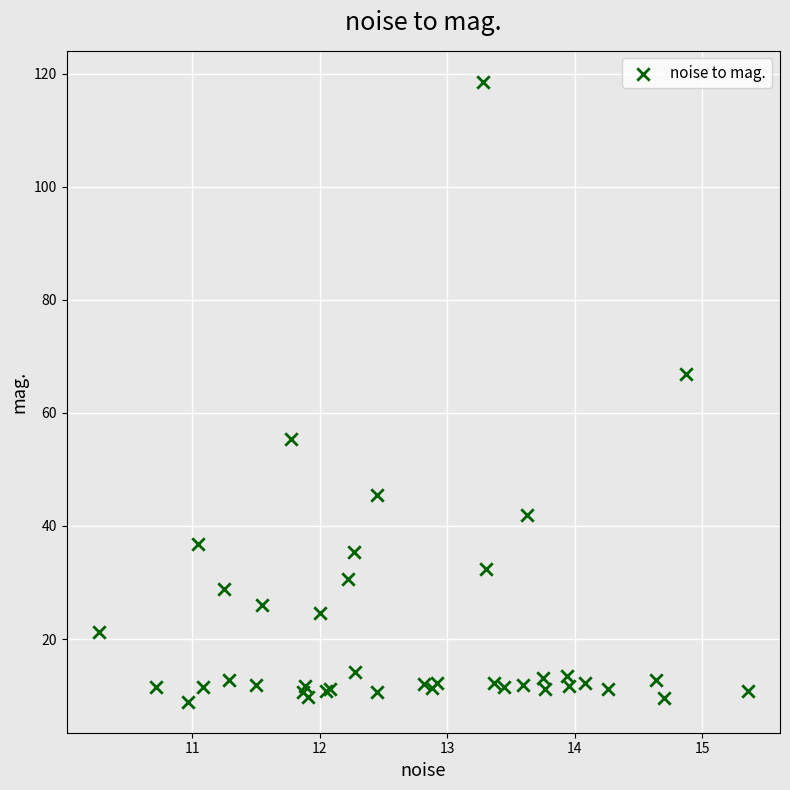

What Y value in the scatter plot is closest to 63?

66.9